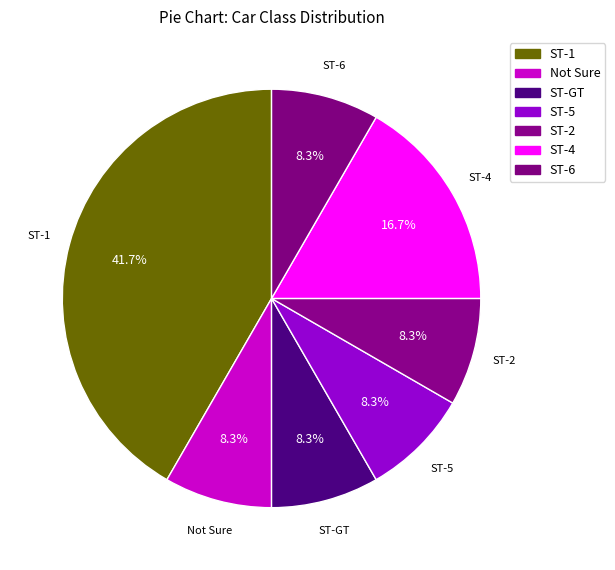

Does ST-6 account for over 50% of the chart?

No